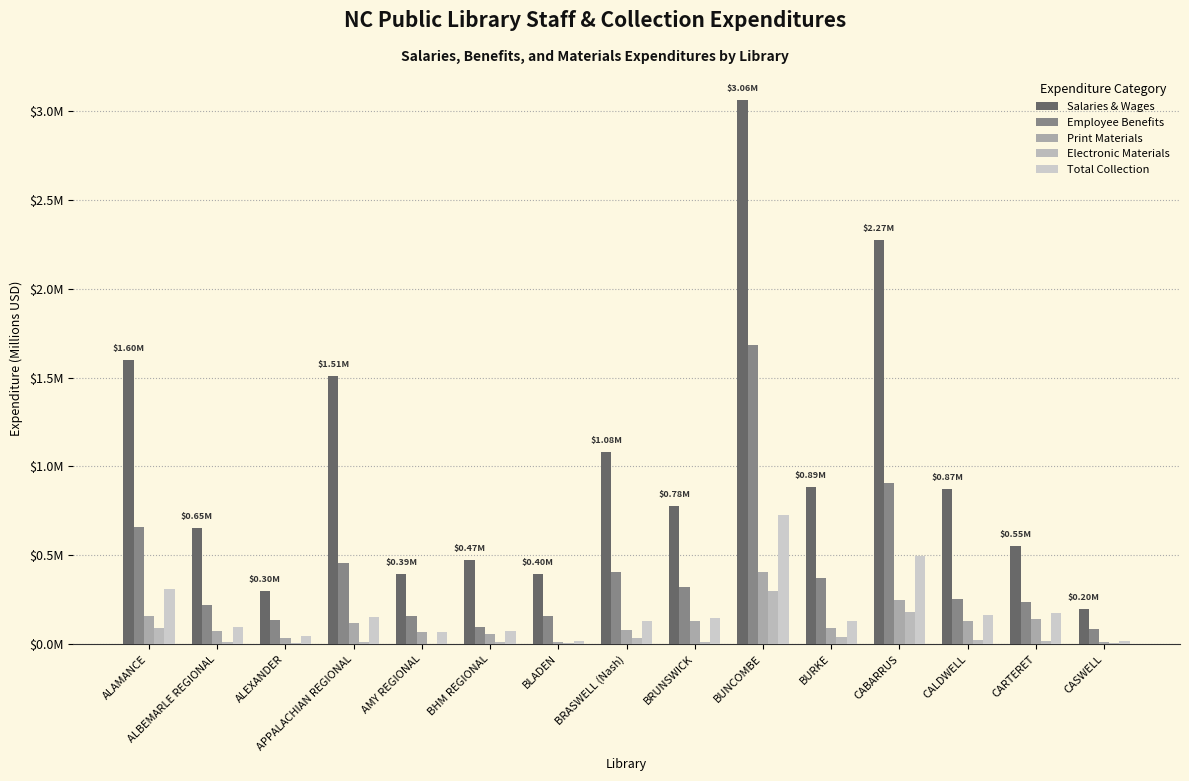

Does the chart contain stacked bars?

No